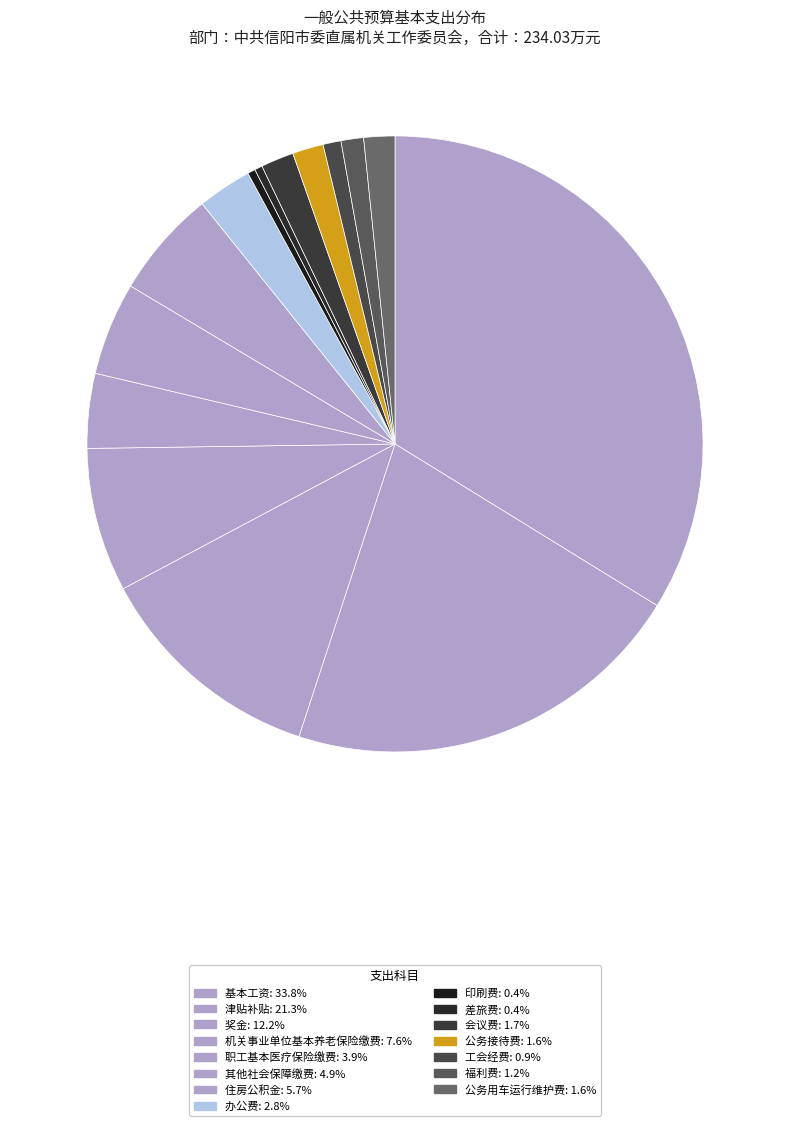

Count the number of slices in the pie.

15